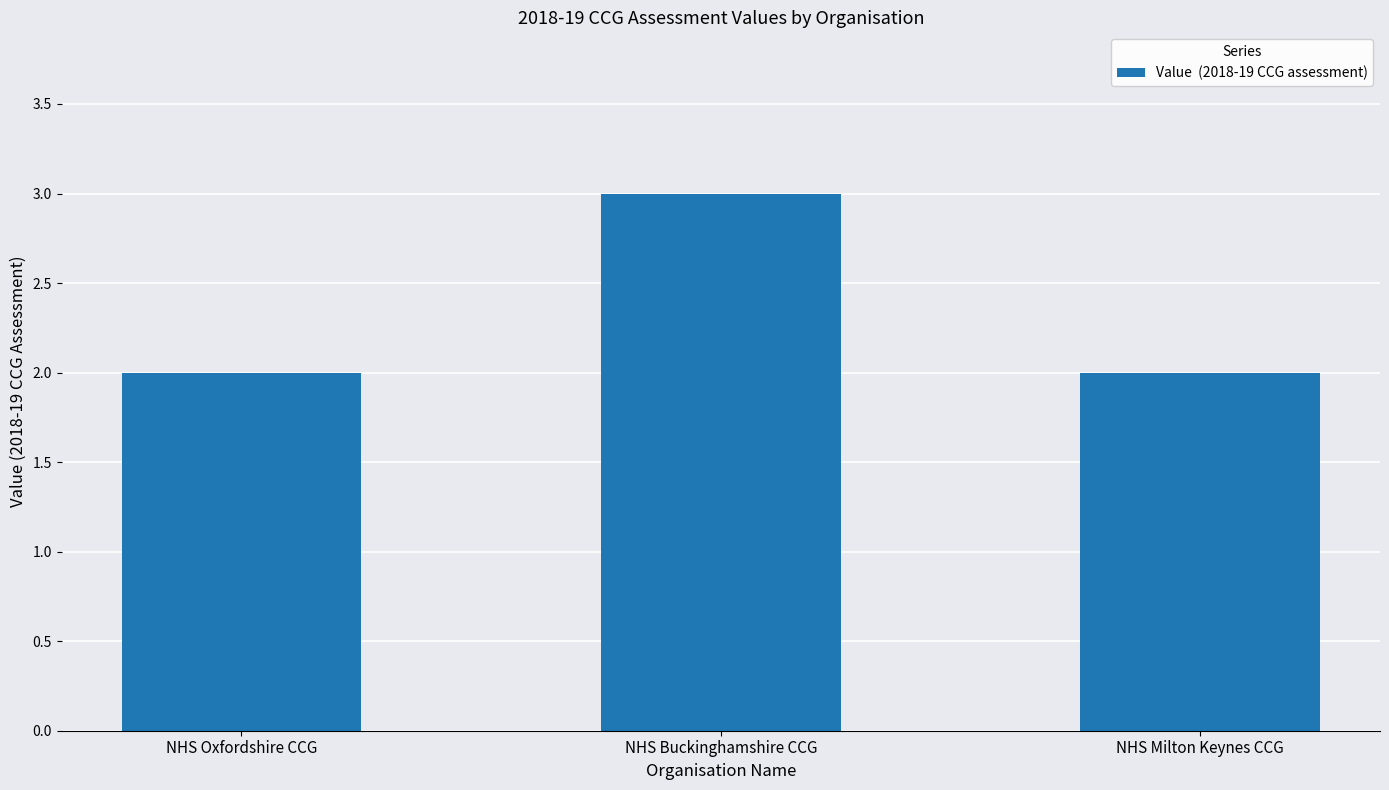

Approximately how many times larger is the value at NHS Oxfordshire CCG compared to NHS Buckinghamshire CCG?

0.7